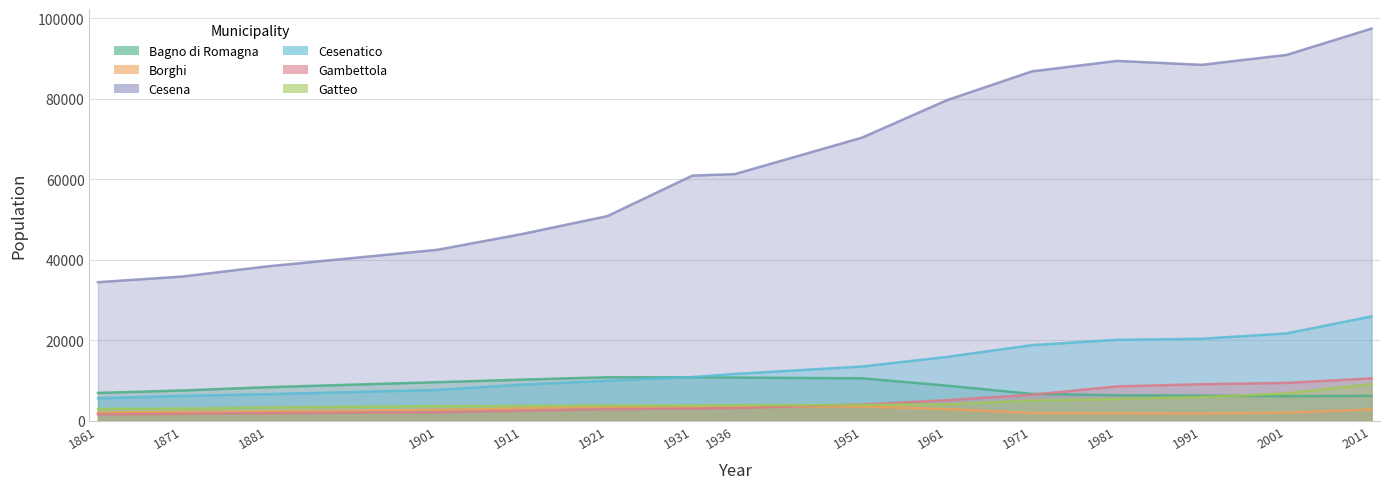

How many data points in Borghi are above 2729?

7